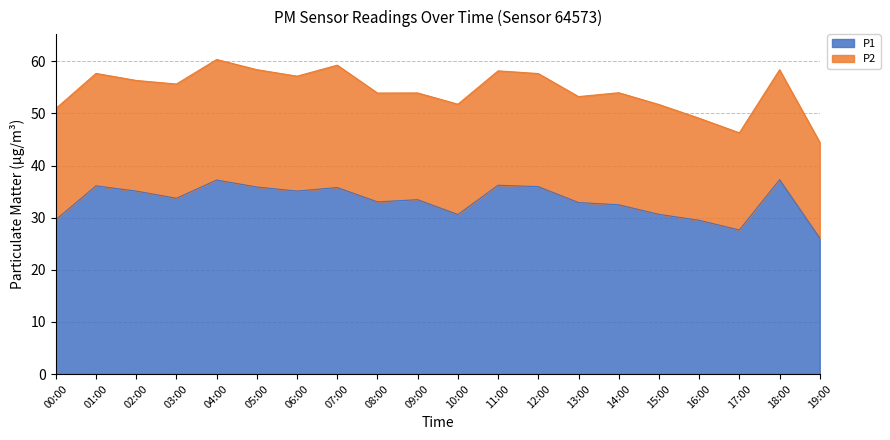

What is the change in value from 09:00 to 14:00?

-1.0